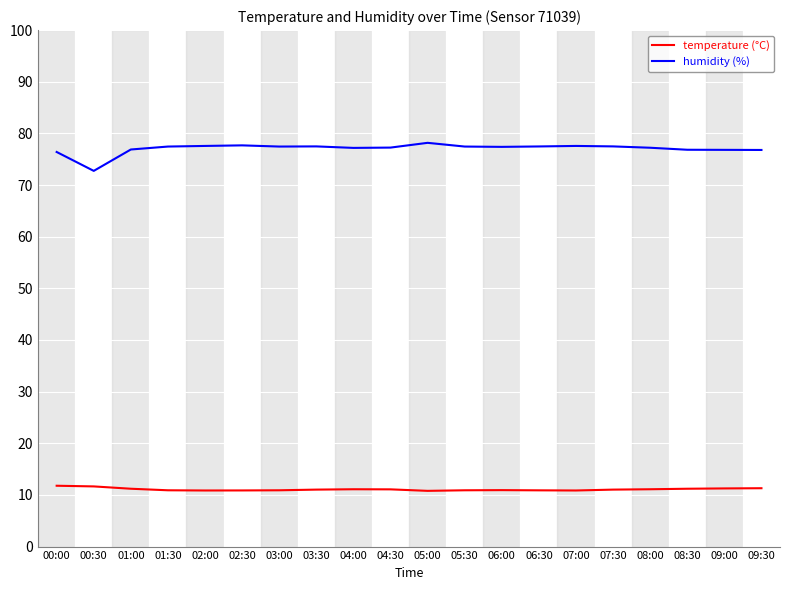

What is the difference between the maximum and minimum values in the temperature (°C) series?

1.0